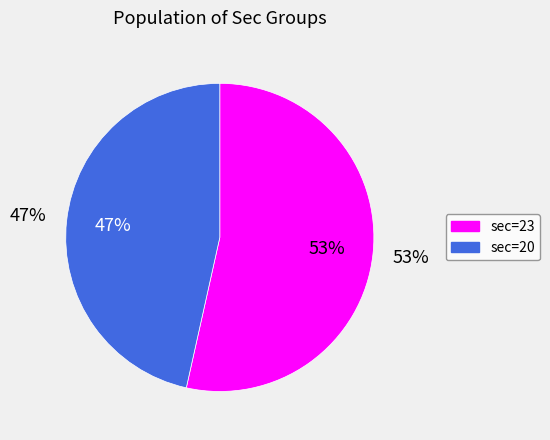

The sec=23 slice represents 62% of the pie. True or false?

False